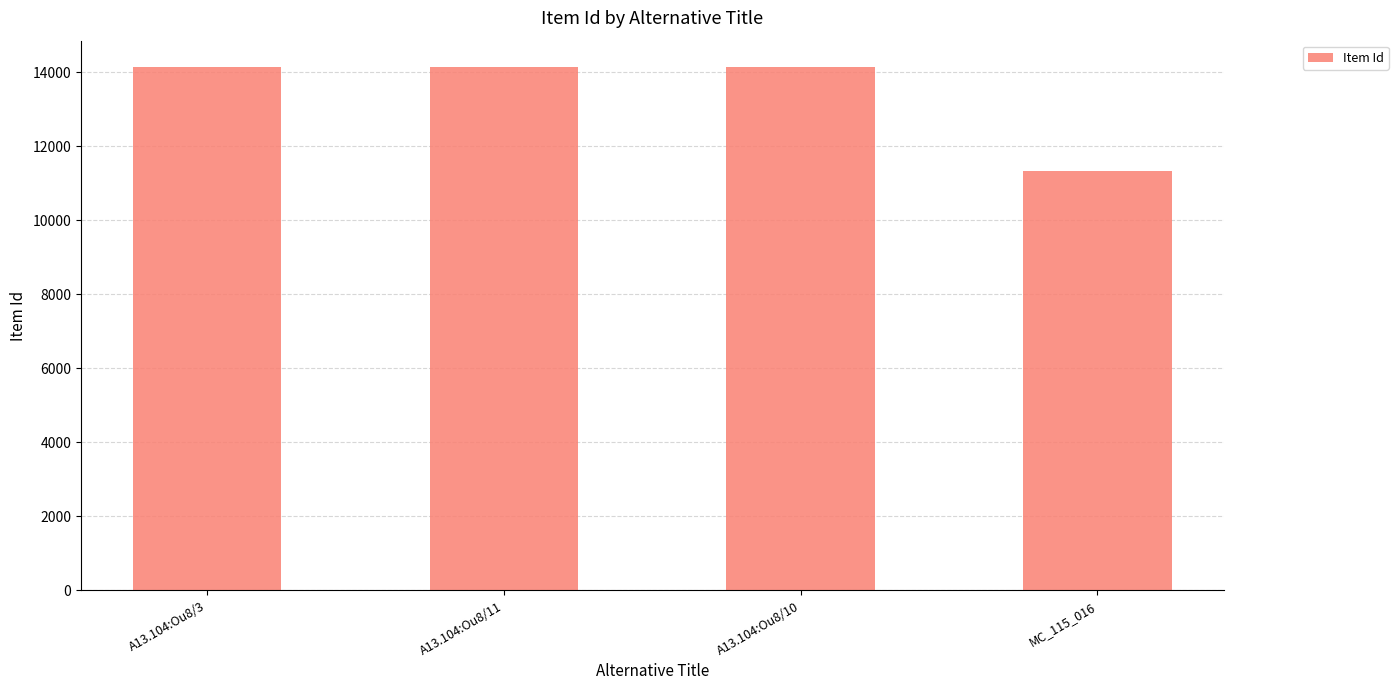

The value at MC_115_016 is 5353. True or false?

False